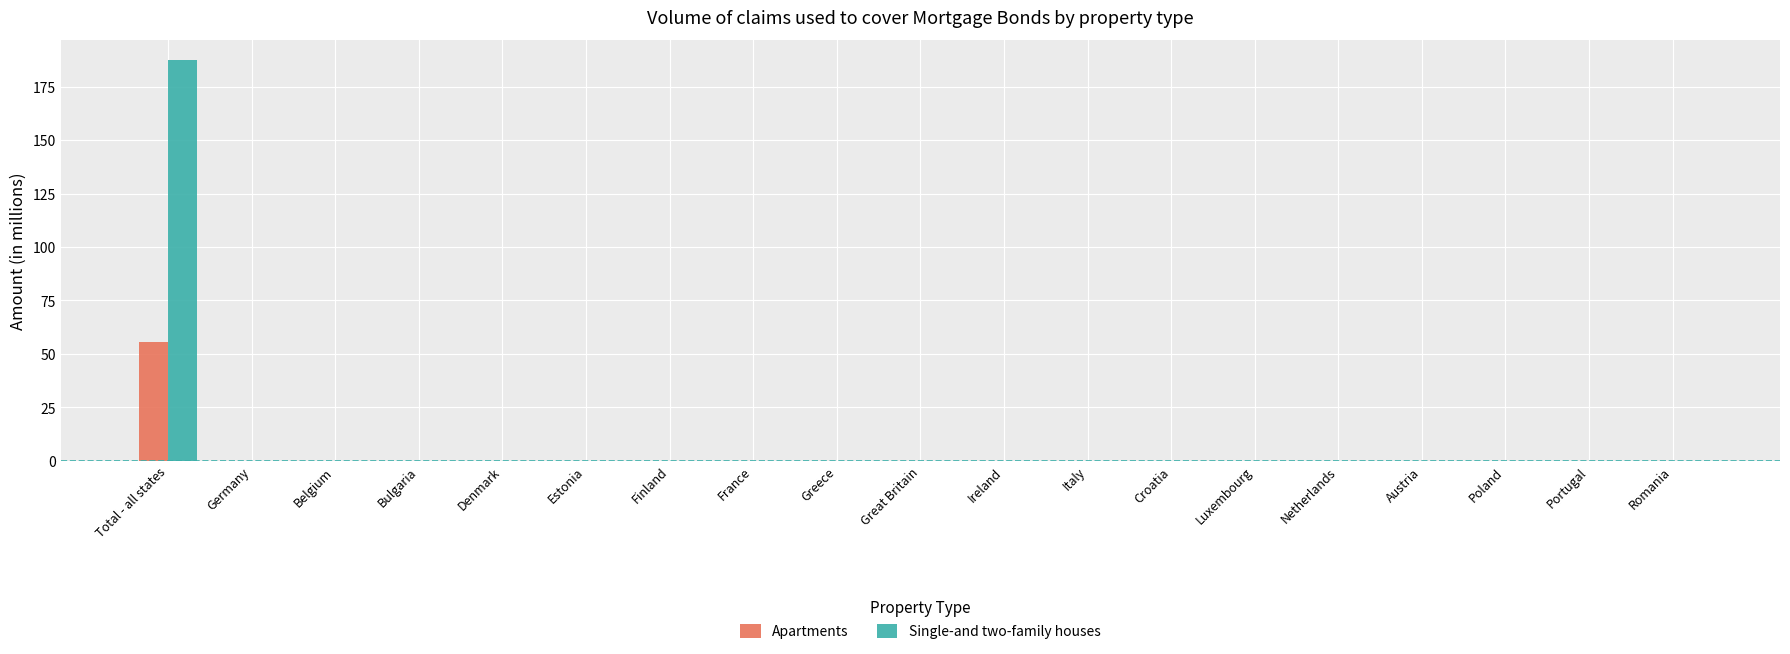

What is the sum of the Apartments values at Total - all states and France?

55.6